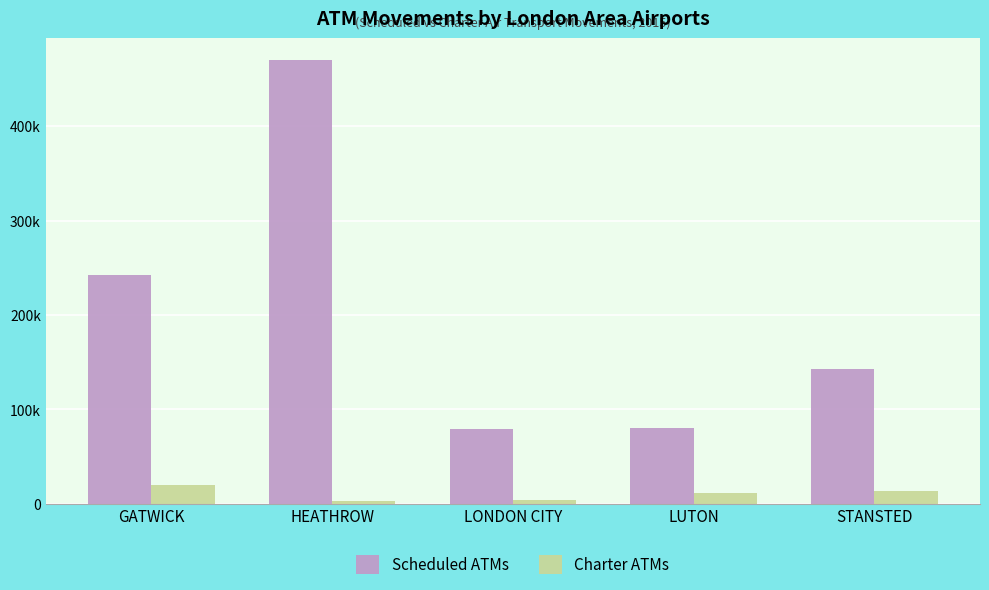

What are all the series names shown in the legend?

Scheduled ATMs, Charter ATMs